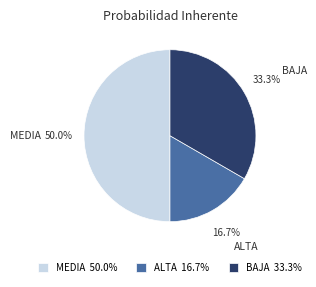

Does ALTA account for over 50% of the chart?

No